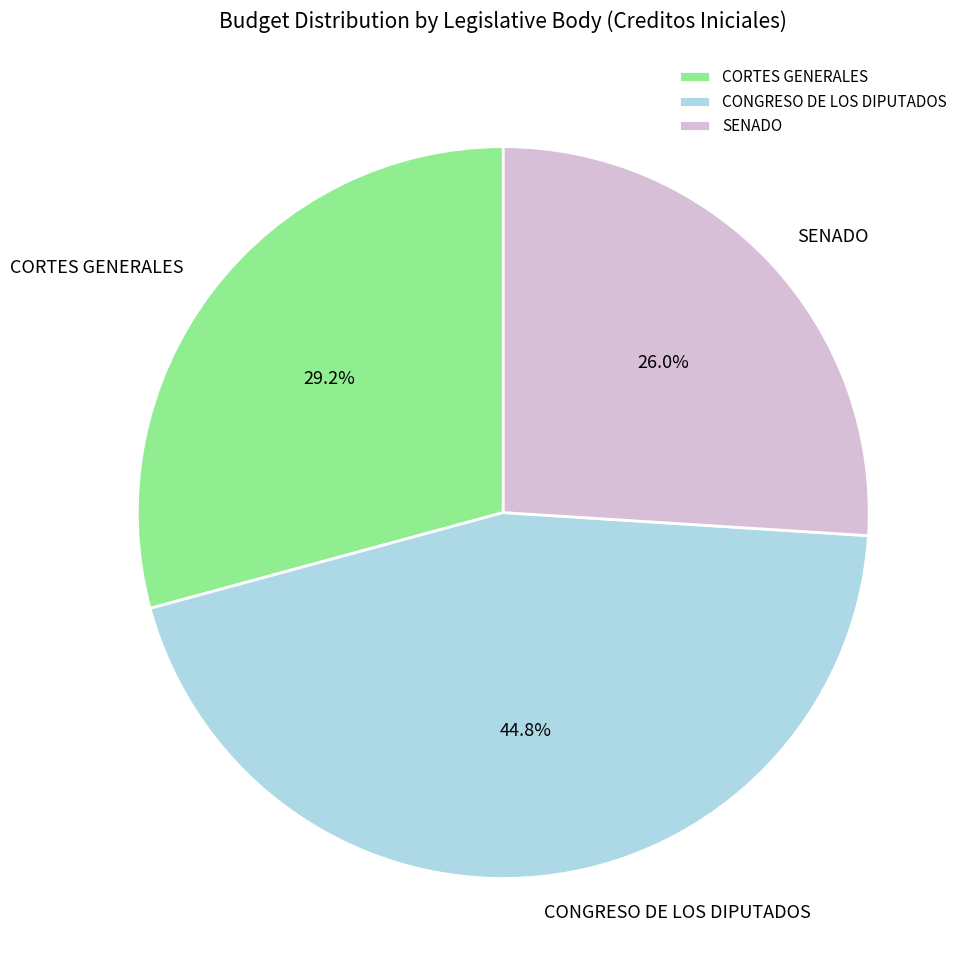

To the nearest percent, what portion does CONGRESO DE LOS DIPUTADOS represent?

45%